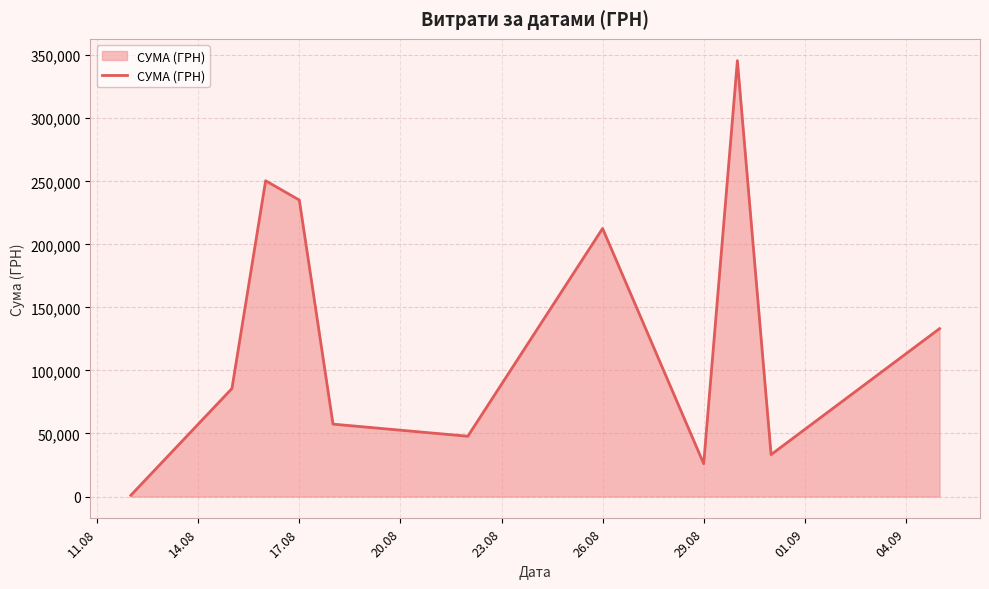

What is the difference between the maximum and minimum values?

344689.0